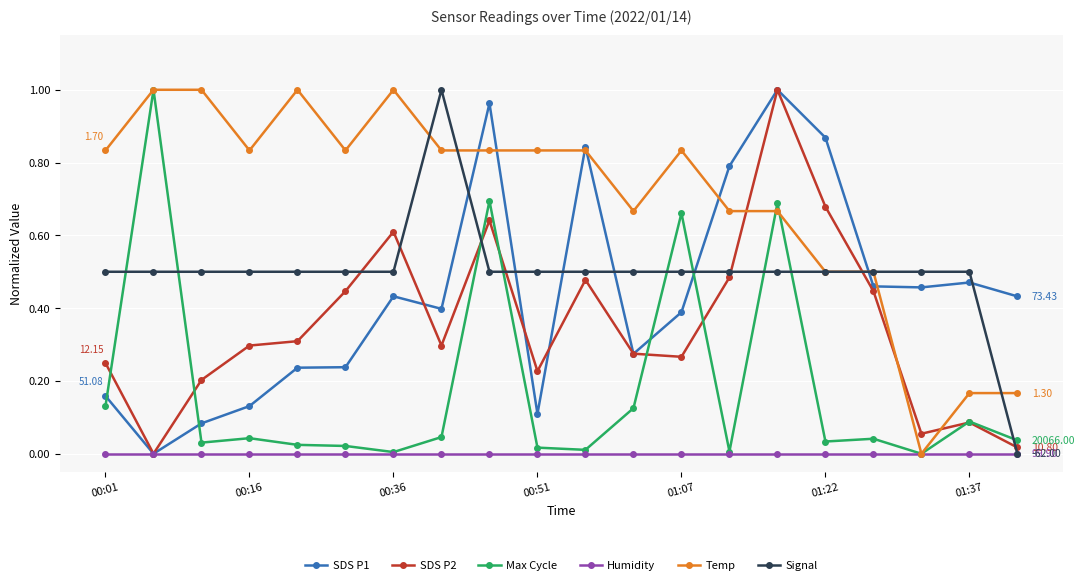

True or false: Temp has more than 2 interior local peaks.

True